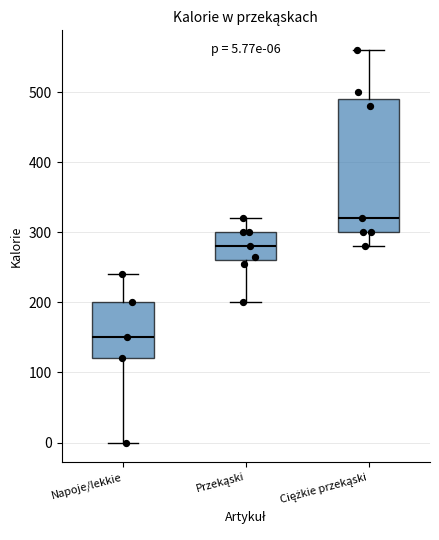

Which box has the highest median line?

Ciężkie przekąski